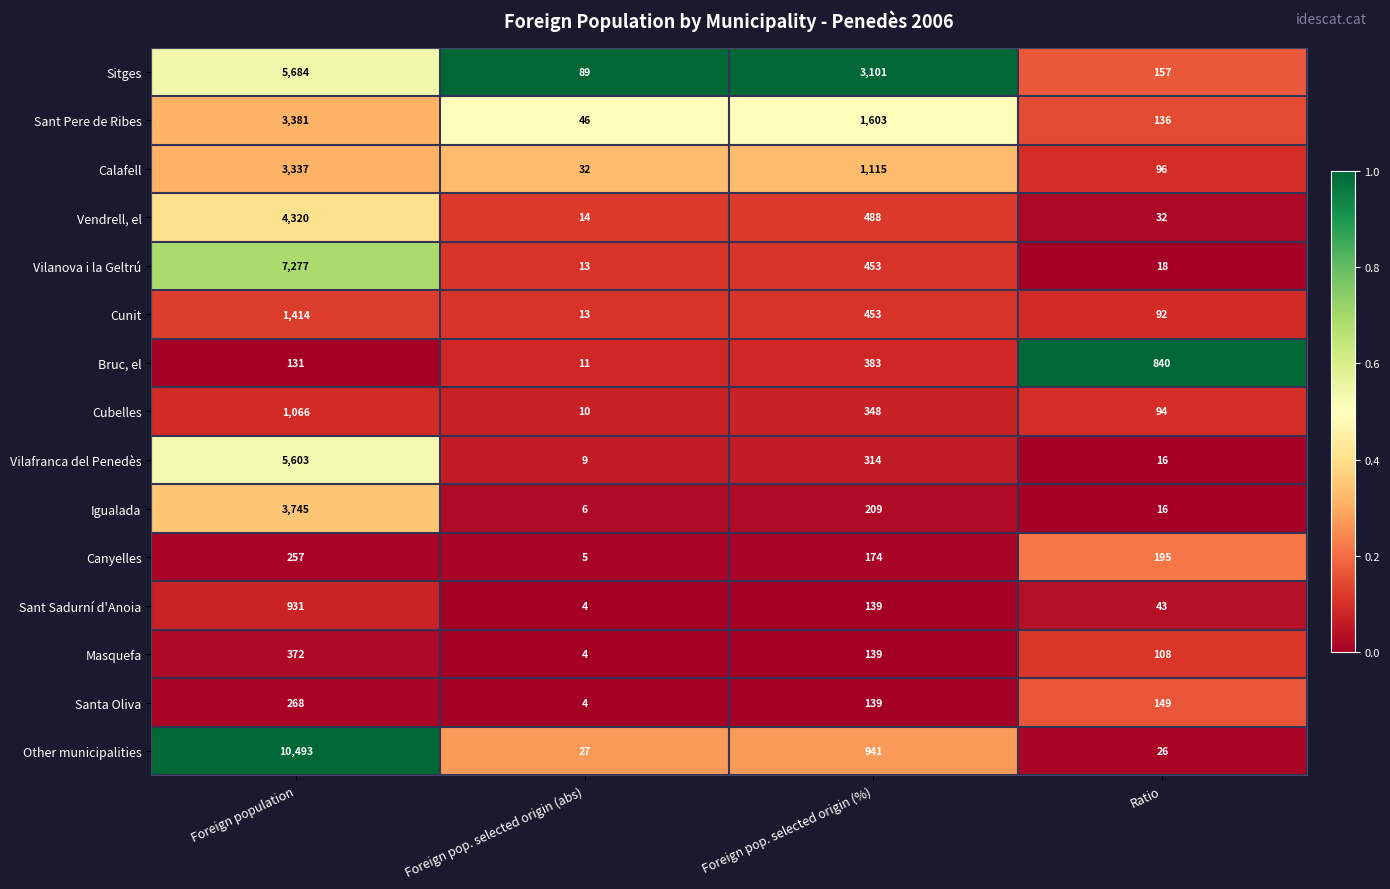

What is the difference between the highest and lowest values at Foreign pop. selected origin (%)?

2962